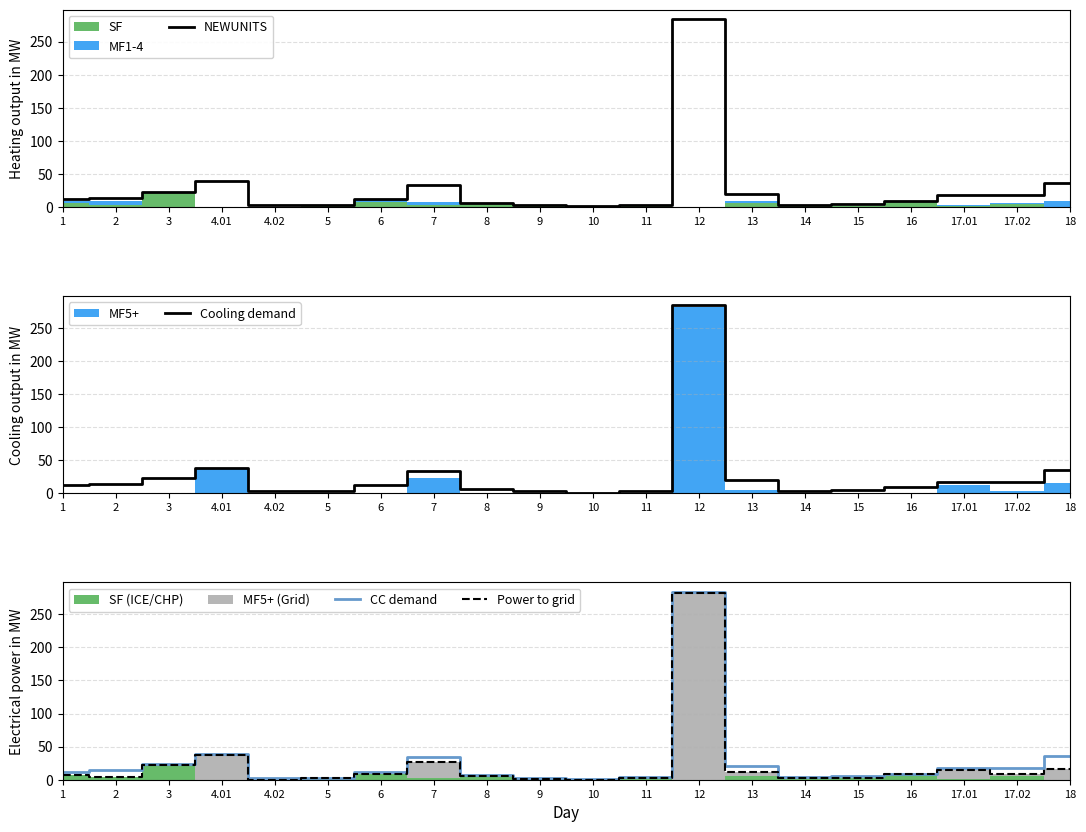

What is the label of the 17th point from the right?

4.01